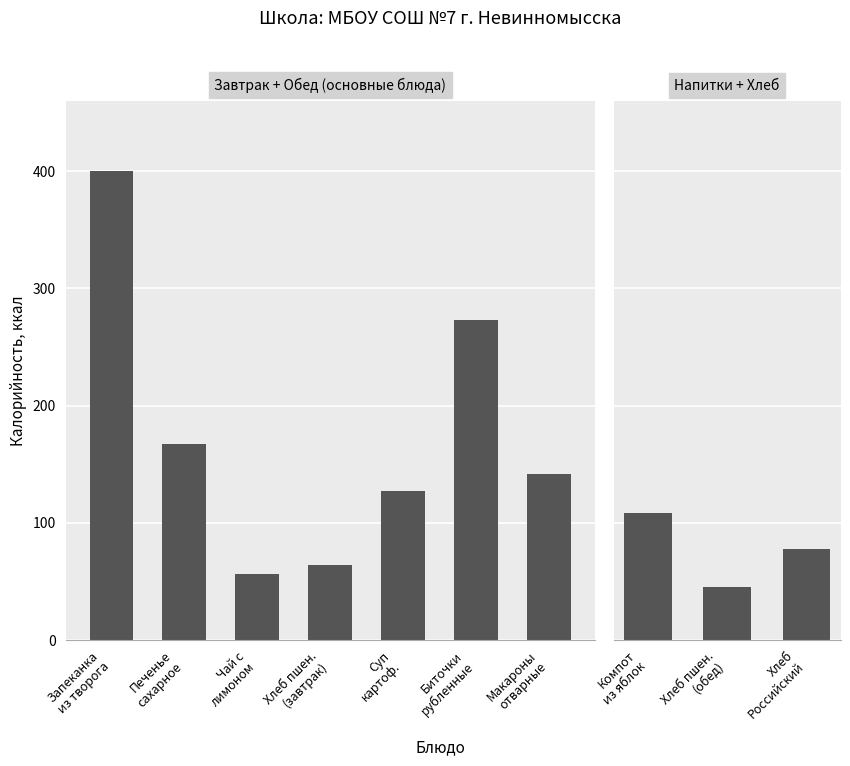

Which series changed the most between Печенье сахарное and Макароны отварные?

Калорийность